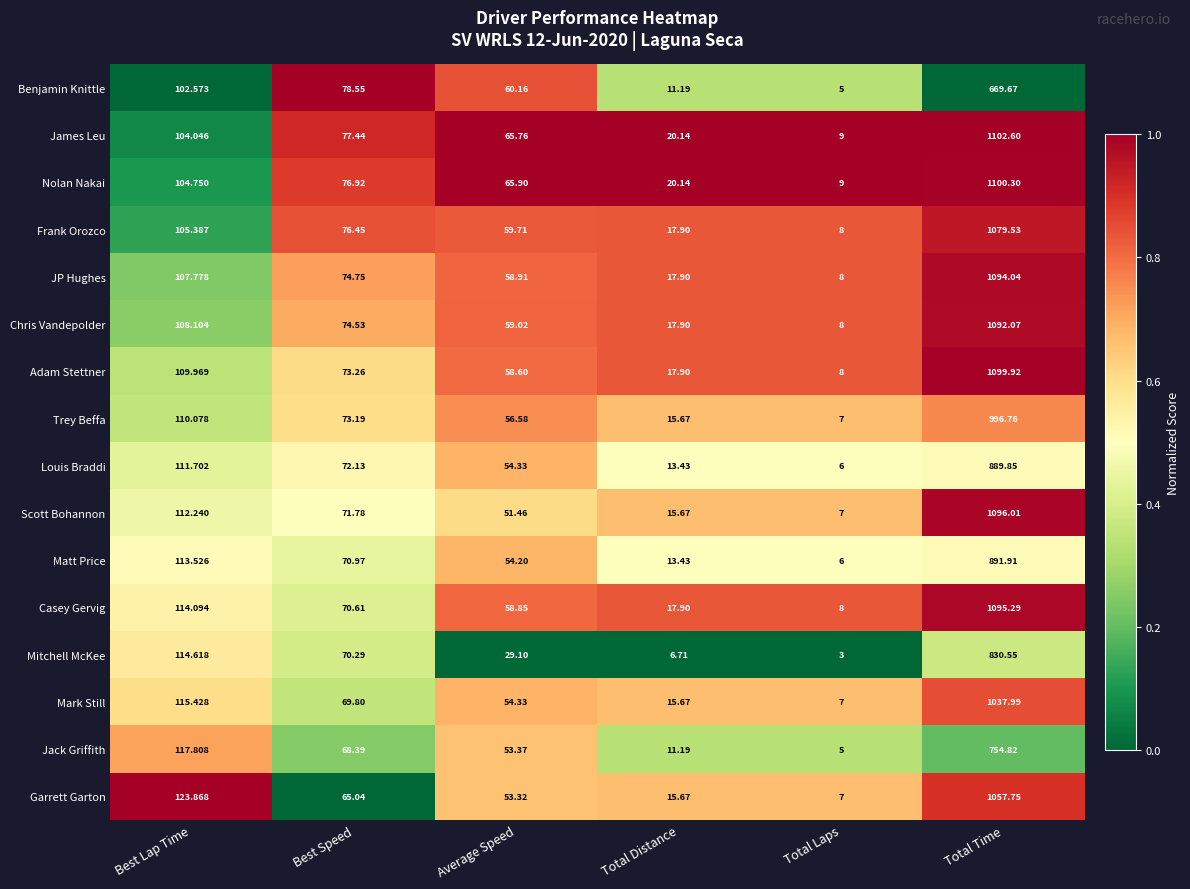

List the series in order of their peak value, lowest first.

Benjamin Knittle, Jack Griffith, Mitchell McKee, Louis Braddi, Matt Price, Trey Beffa, Mark Still, Garrett Garton, Frank Orozco, Chris Vandepolder, JP Hughes, Casey Gervig, Scott Bohannon, Adam Stettner, Nolan Nakai, James Leu